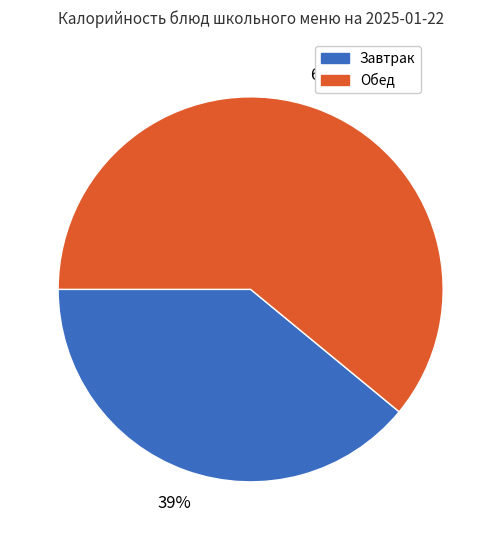

Does any single category account for the majority?

Yes